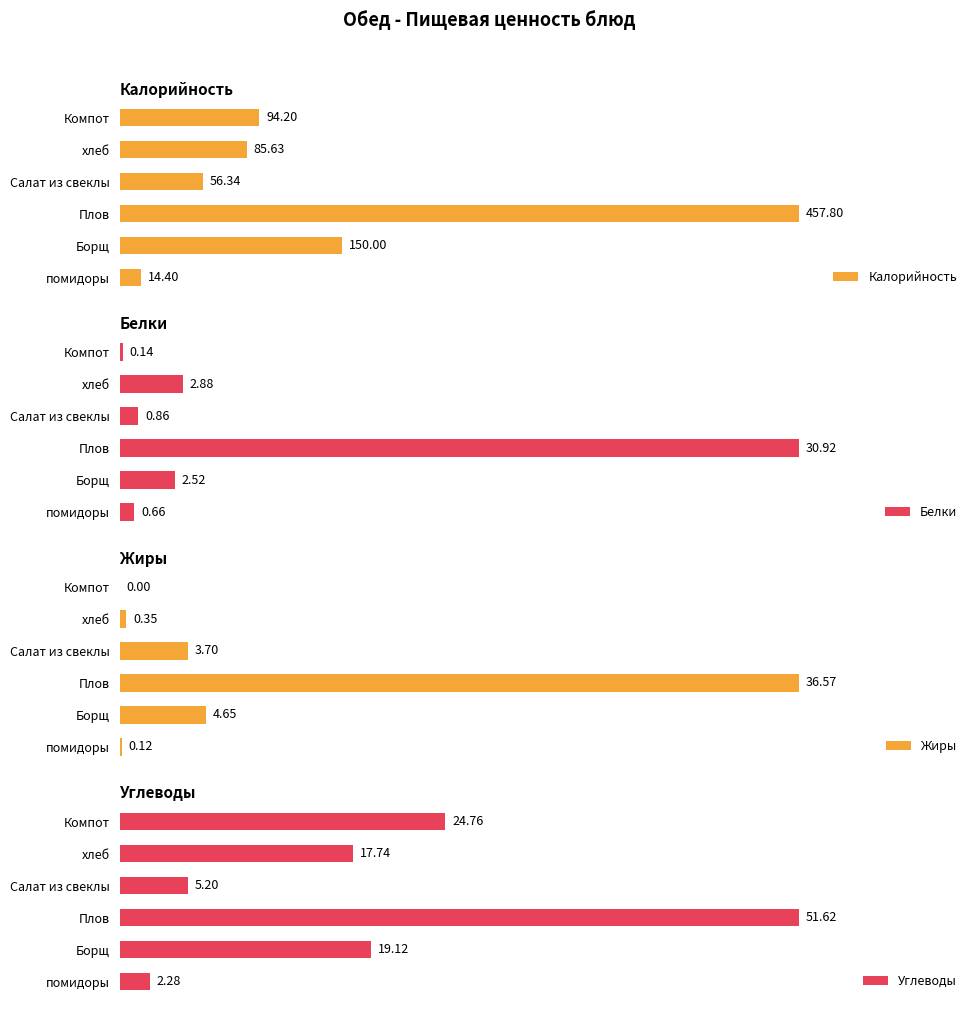

What is the average value of the Калорийность series?

143.1